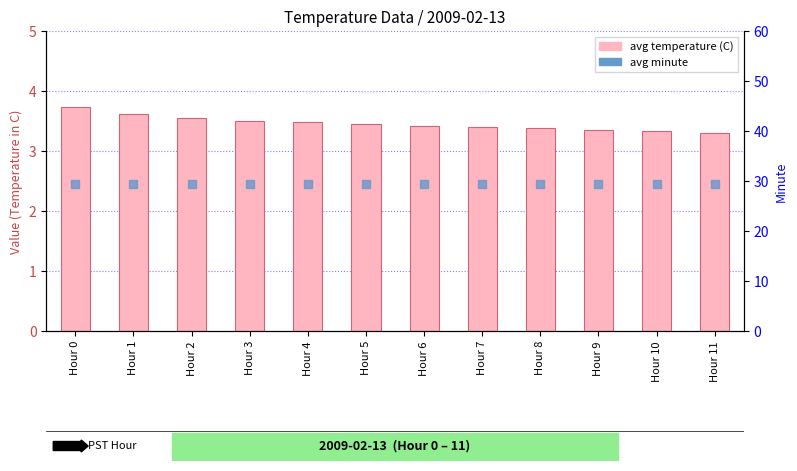

Is the value of avg temperature (C) at Hour 6 greater than the value of avg minute at Hour 1?

No